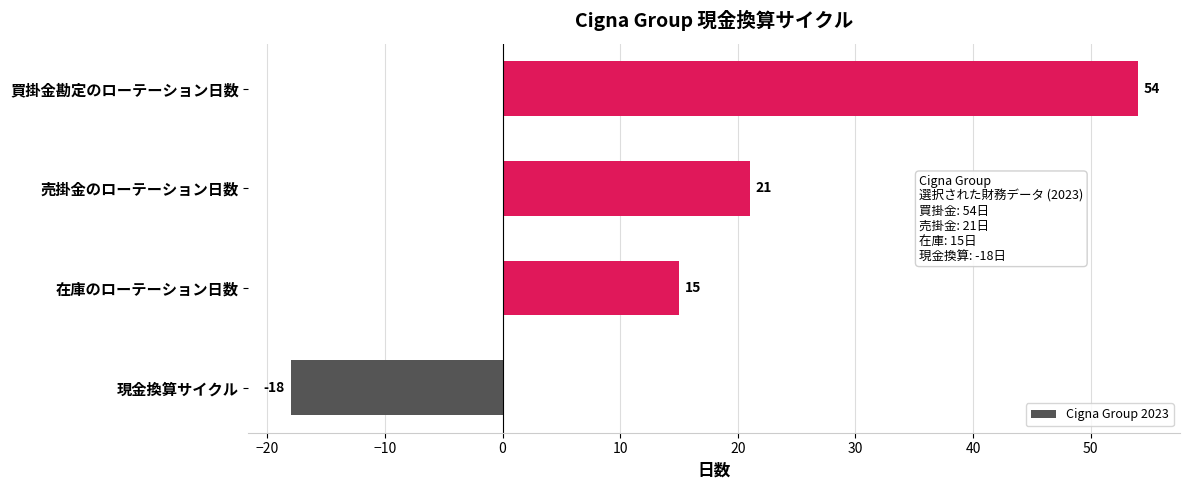

What is the sum of all values?

72